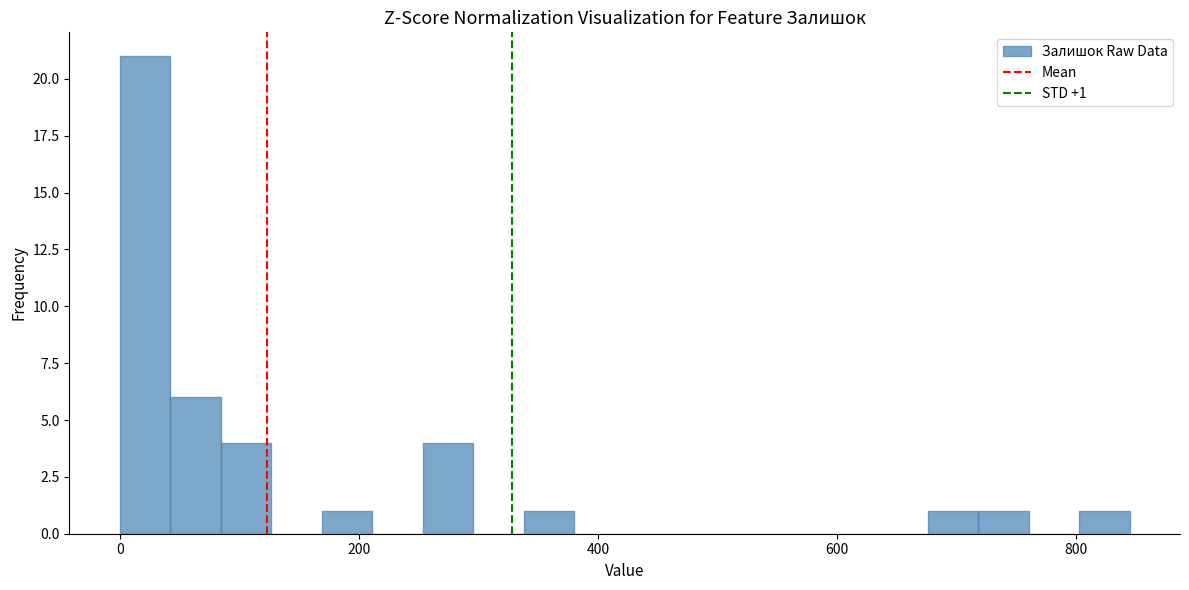

Read against the x-axis, roughly where is the centre of the tallest bar?

20